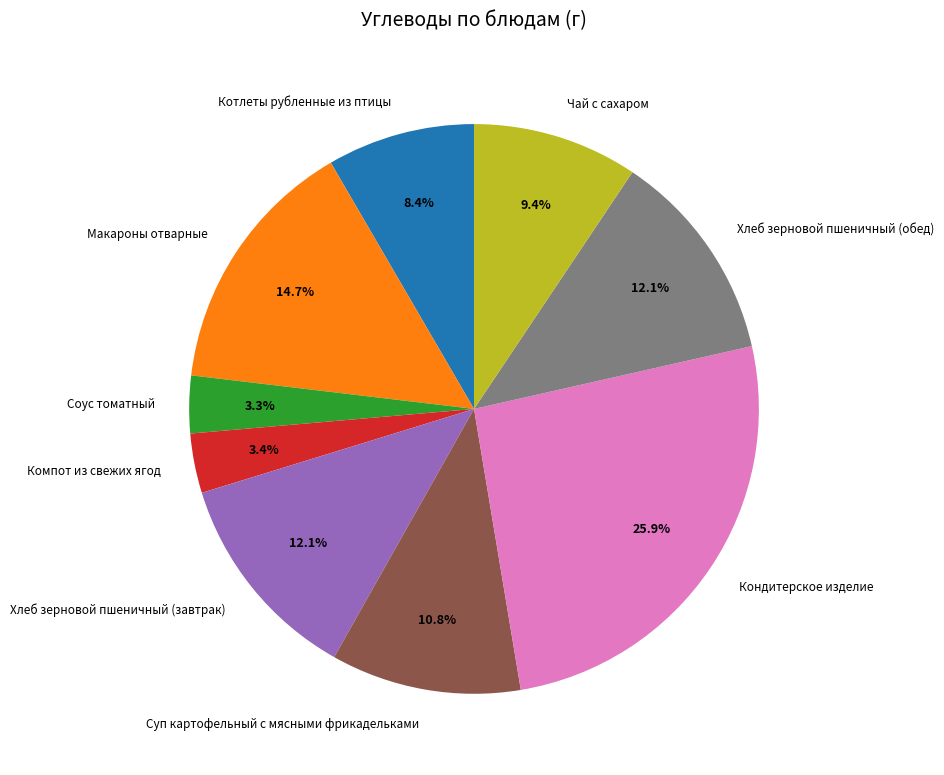

Is there any slice that represents more than half of the pie?

No